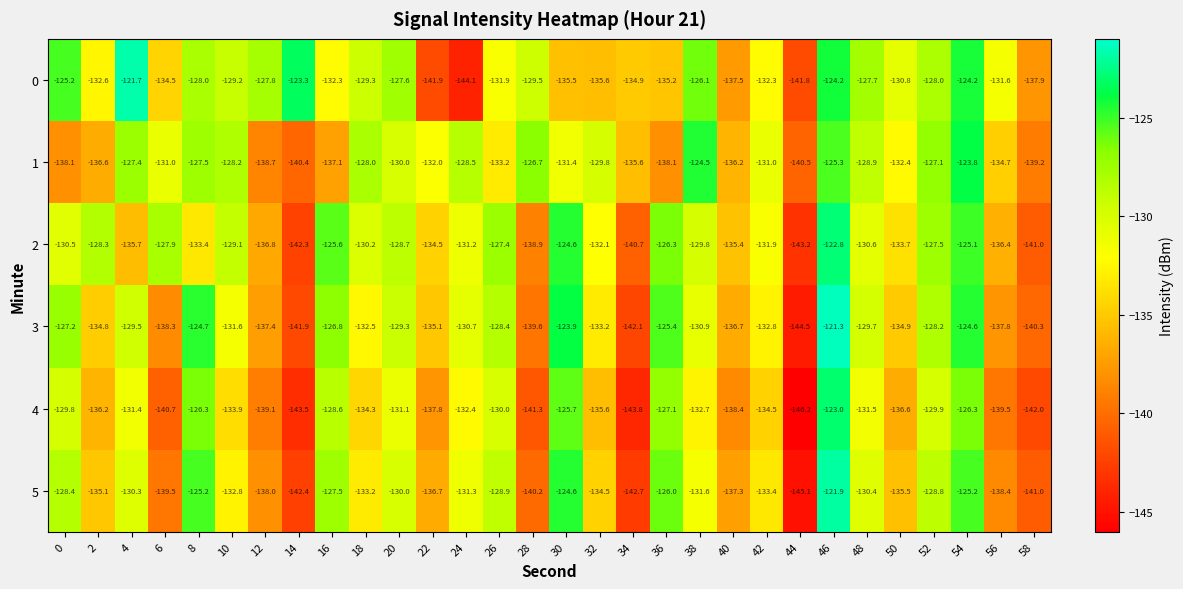

True or false: 5 has a value of -71.5 at 50.

False